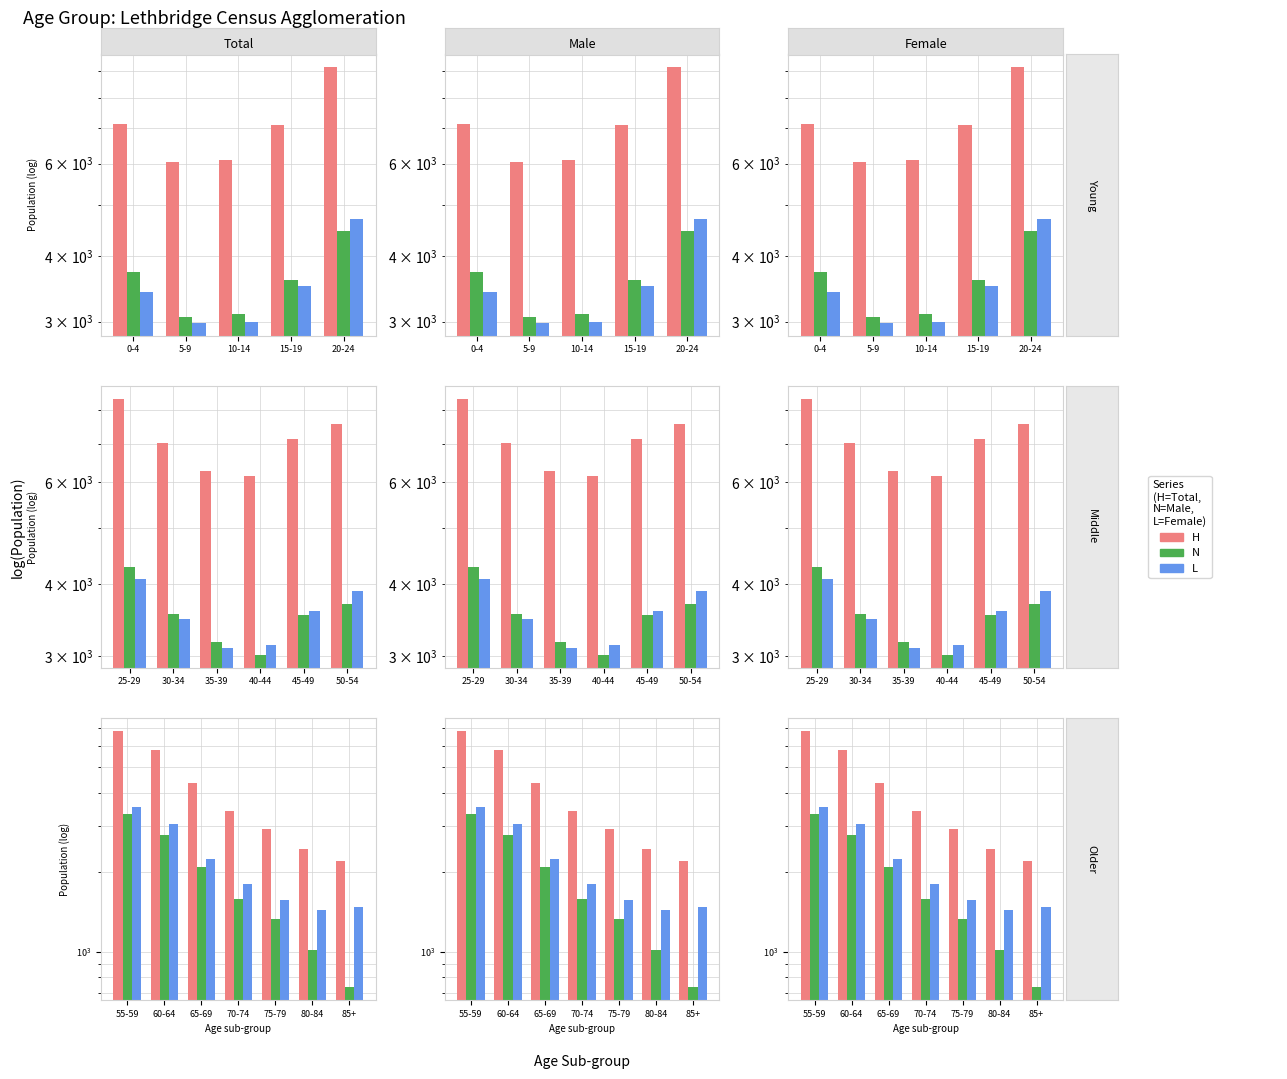

What are all the series names shown in the legend?

H, N, L